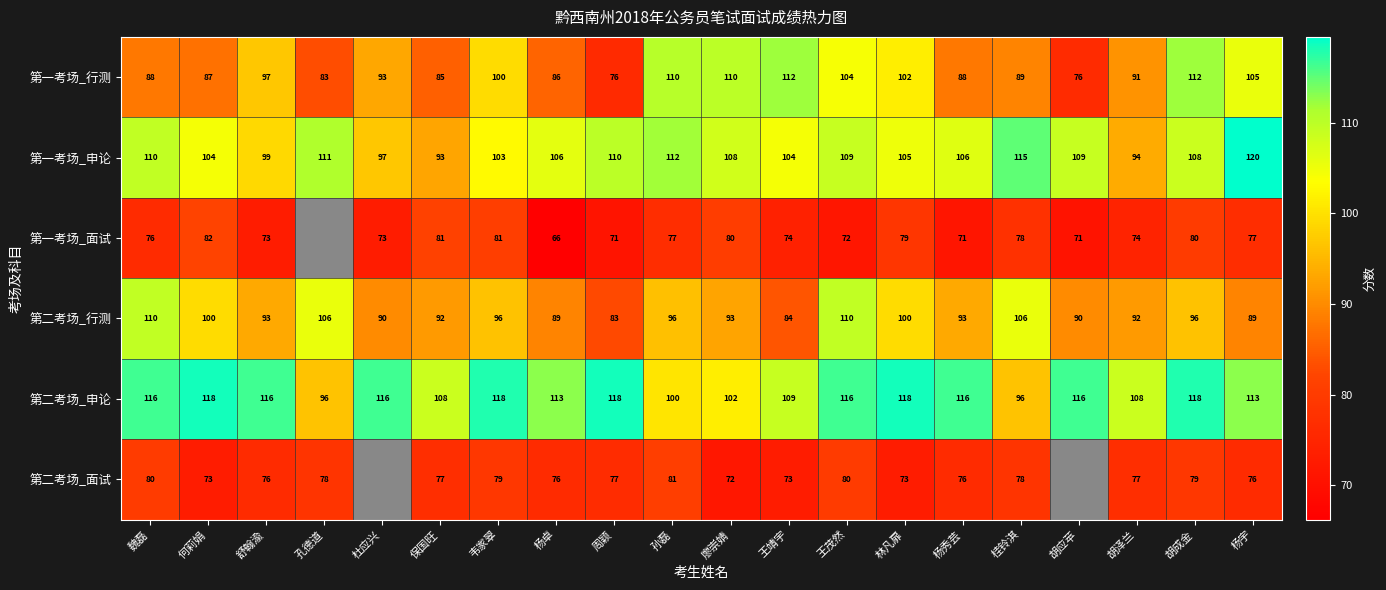

At which category is the sum across all series the highest?

胡成金